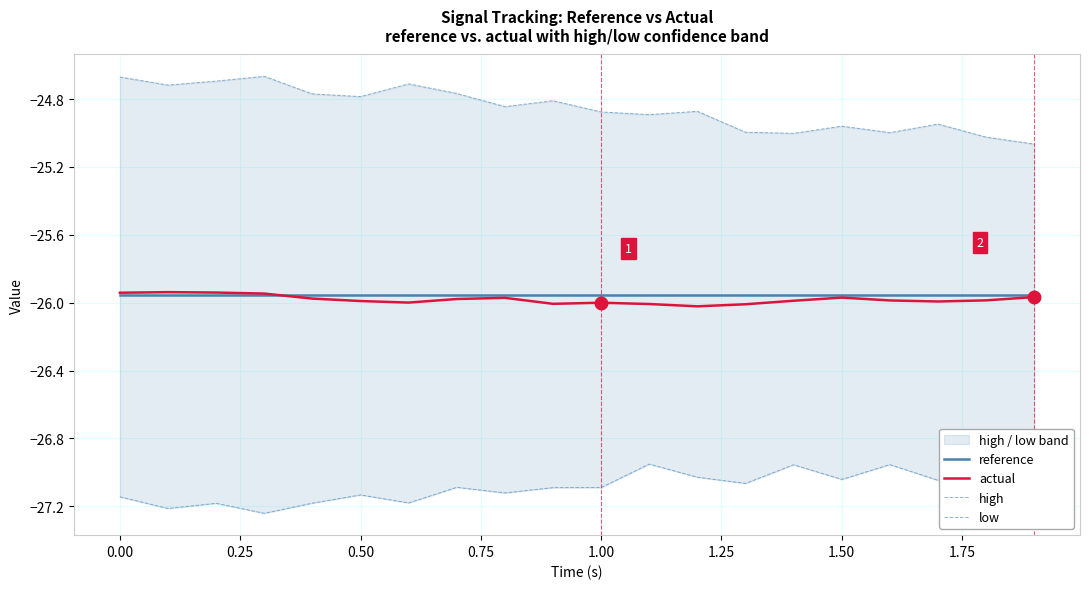

Count the number of data series in this chart.

4